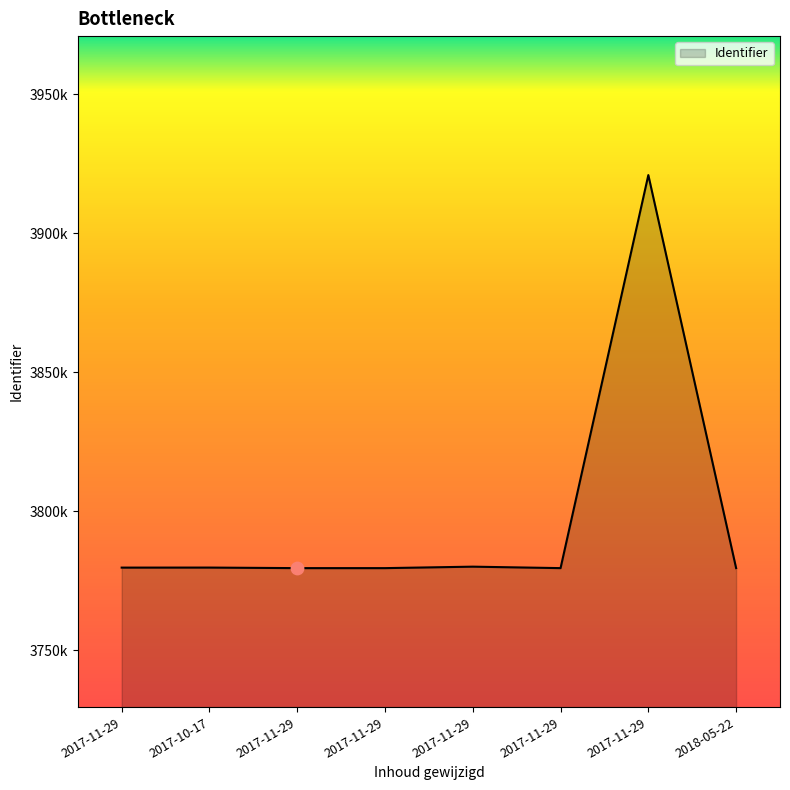

What is the change in value from 2017-11-29 to 2017-11-29?

-525